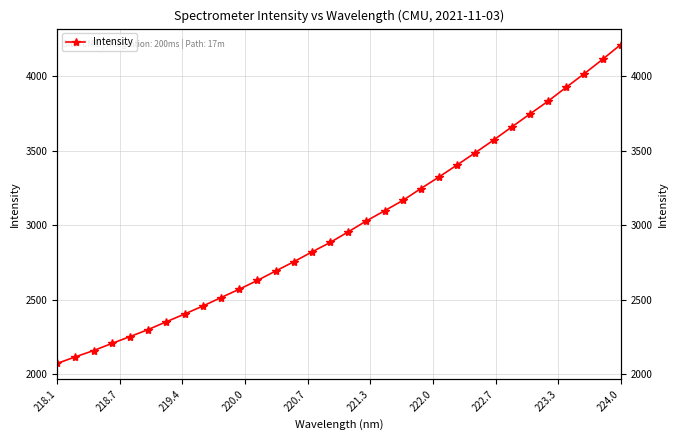

How many lines are shown in the chart?

1